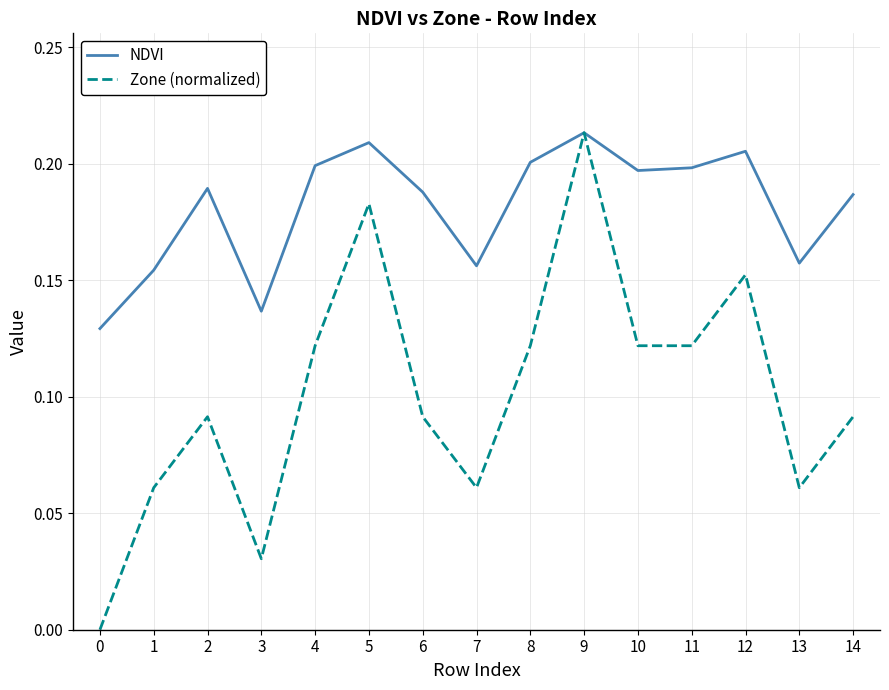

At 2, list the series in order from smallest to largest.

Zone (normalized), NDVI